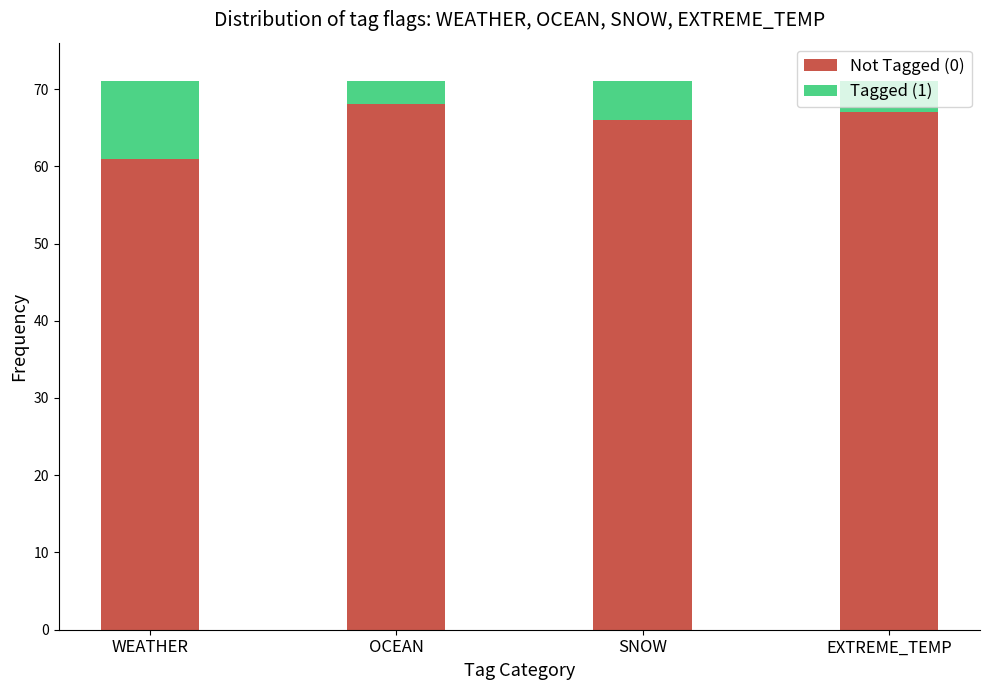

What is the approximate value of Not Tagged (0) at SNOW?

66